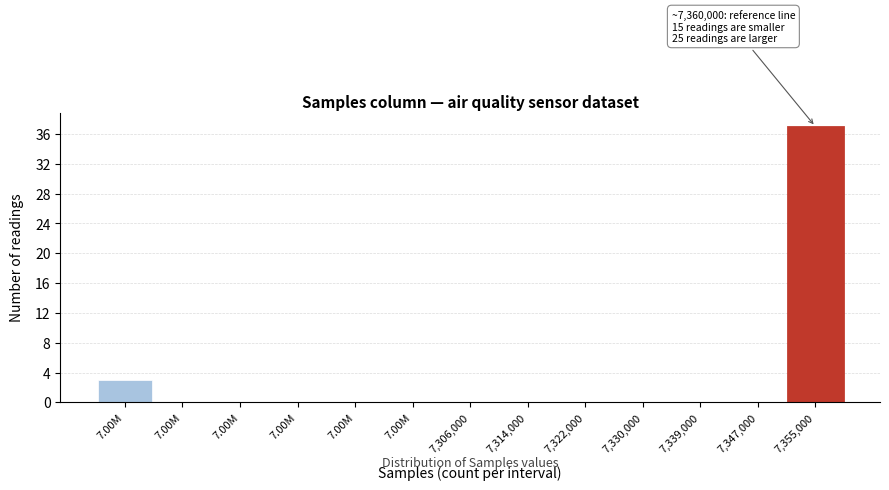

How many distinct data groups are displayed?

1